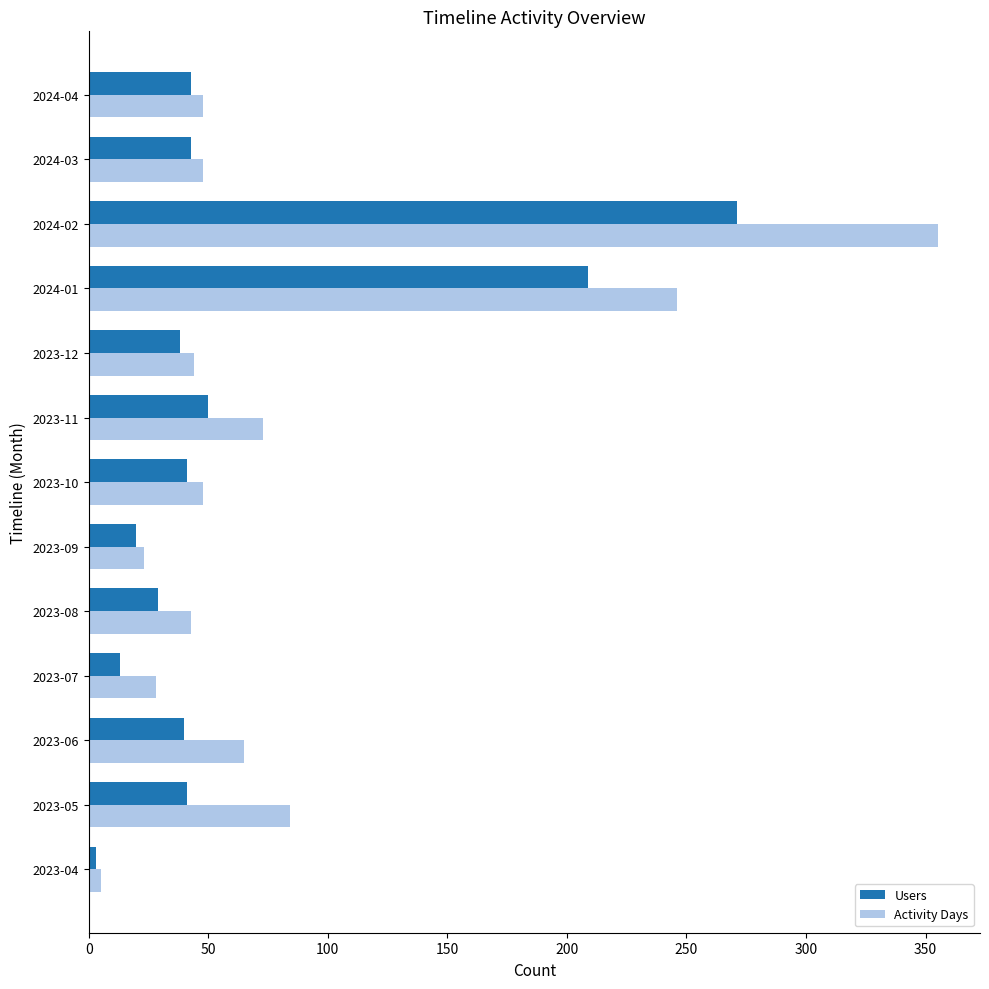

Is it true that Users equals 11 at 2023-12?

False